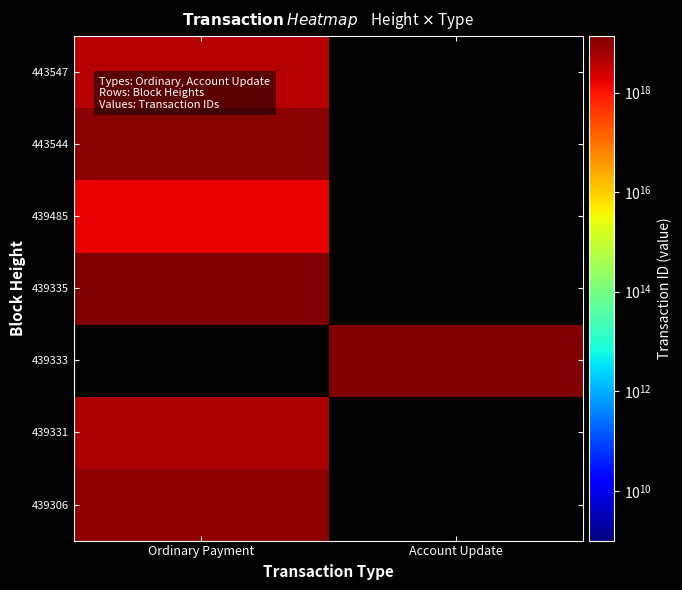

What is the greatest value displayed?

13630794258199166976.0